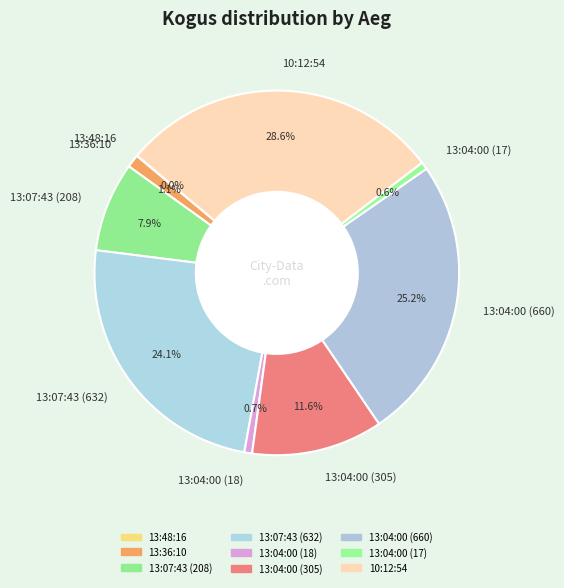

To the nearest percent, what portion does 13:36:10 represent?

1%